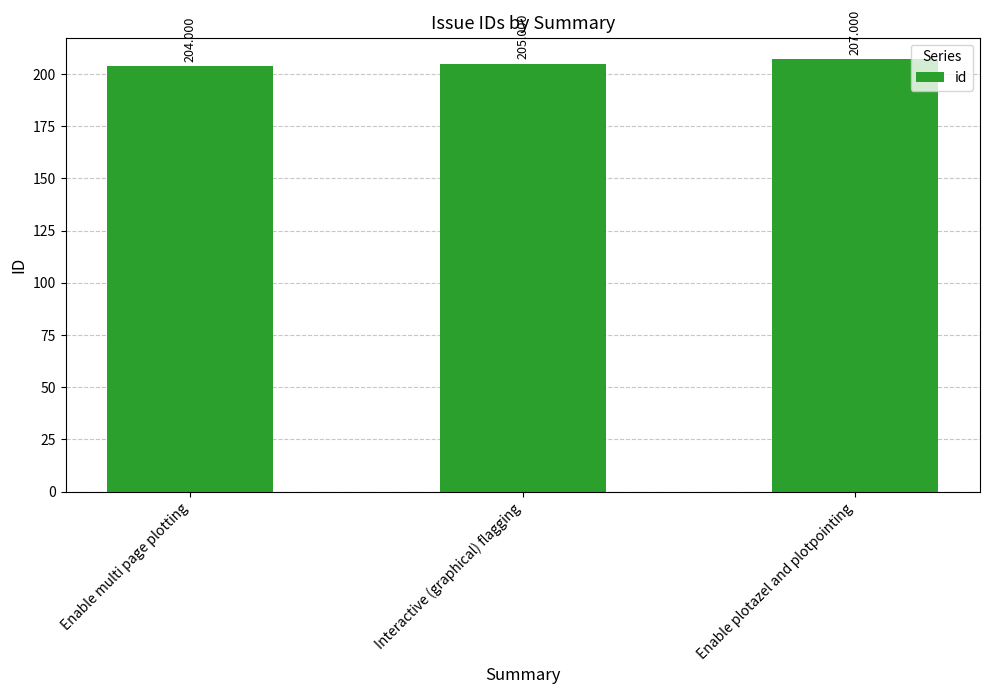

What is the difference between the values at Interactive (graphical) flagging and Enable multi page plotting?

1